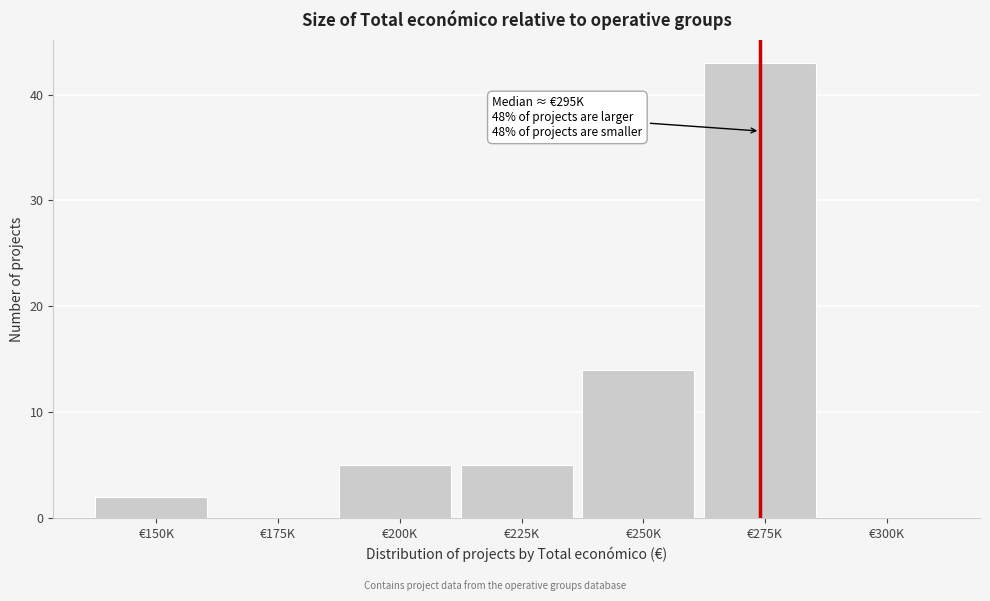

Reading right to left, what are all the values shown in this chart?

€300K=0	€275K=43	€250K=14	€225K=5	€200K=5	€175K=0	€150K=2